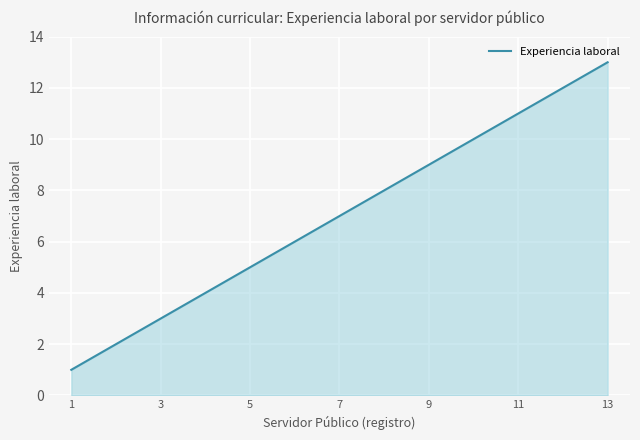

What is the minimum value shown in the chart?

1.0